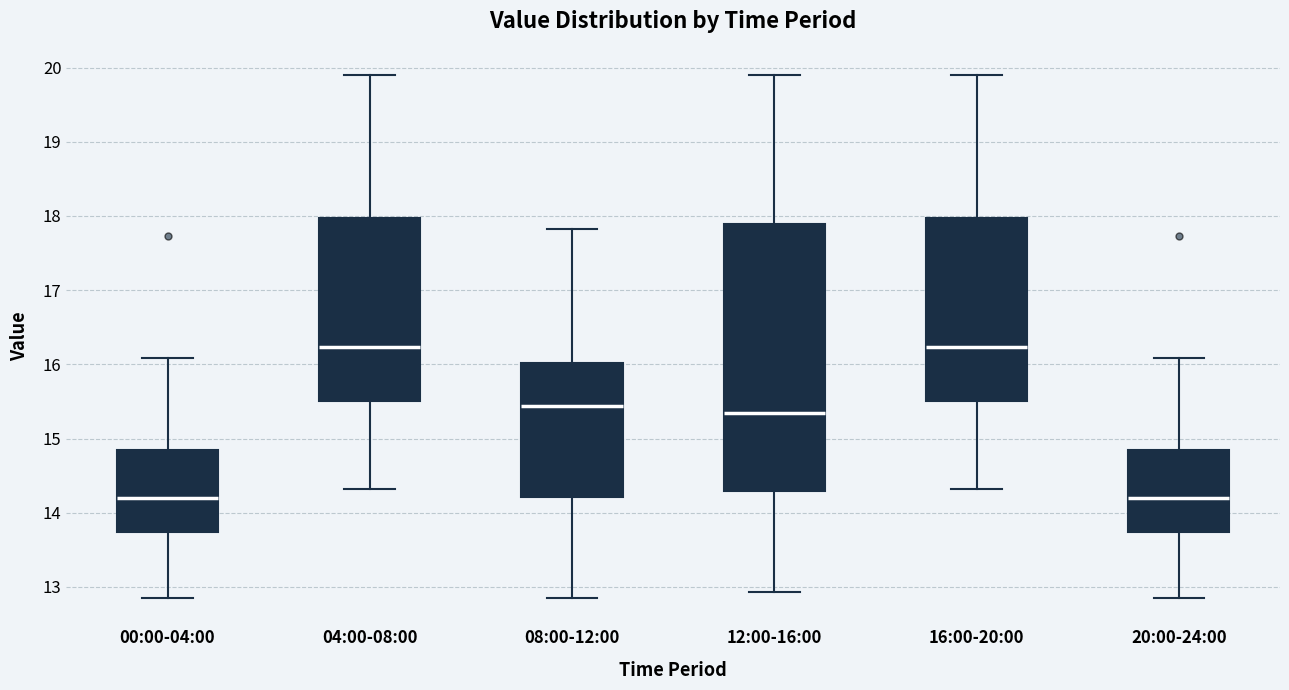

Comparing the boxes themselves (not the whiskers), which one is the tallest?

12:00-16:00